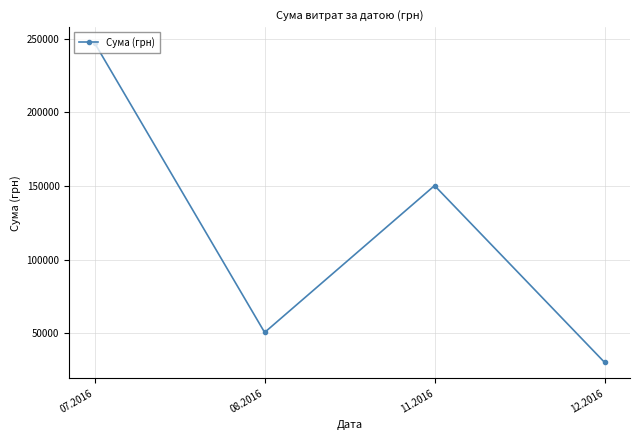

List the labels in order of value, smallest first.

12.2016, 08.2016, 11.2016, 07.2016